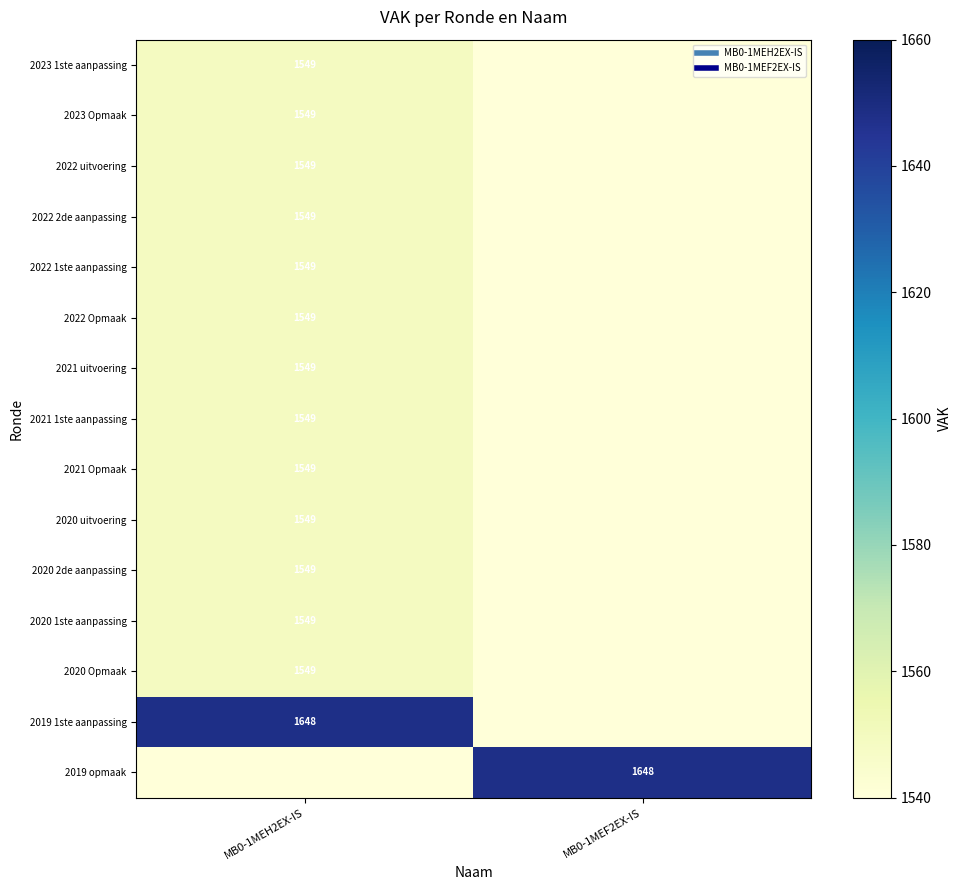

Which category has the highest value in the 2021 uitvoering series?

MB0-1MEH2EX-IS